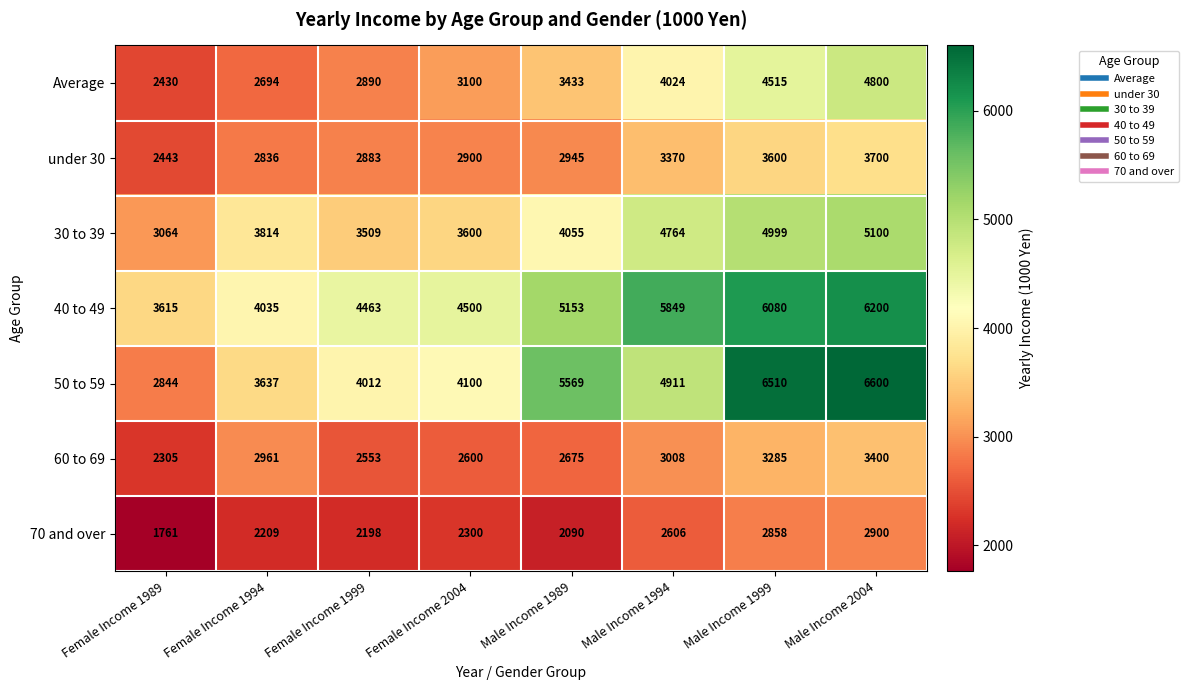

At which category is the sum across all series the highest?

Male Income 2004